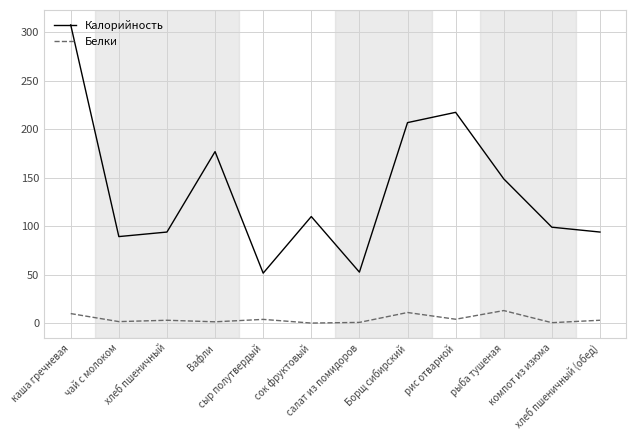

Which series has the largest range (max minus min)?

Калорийность